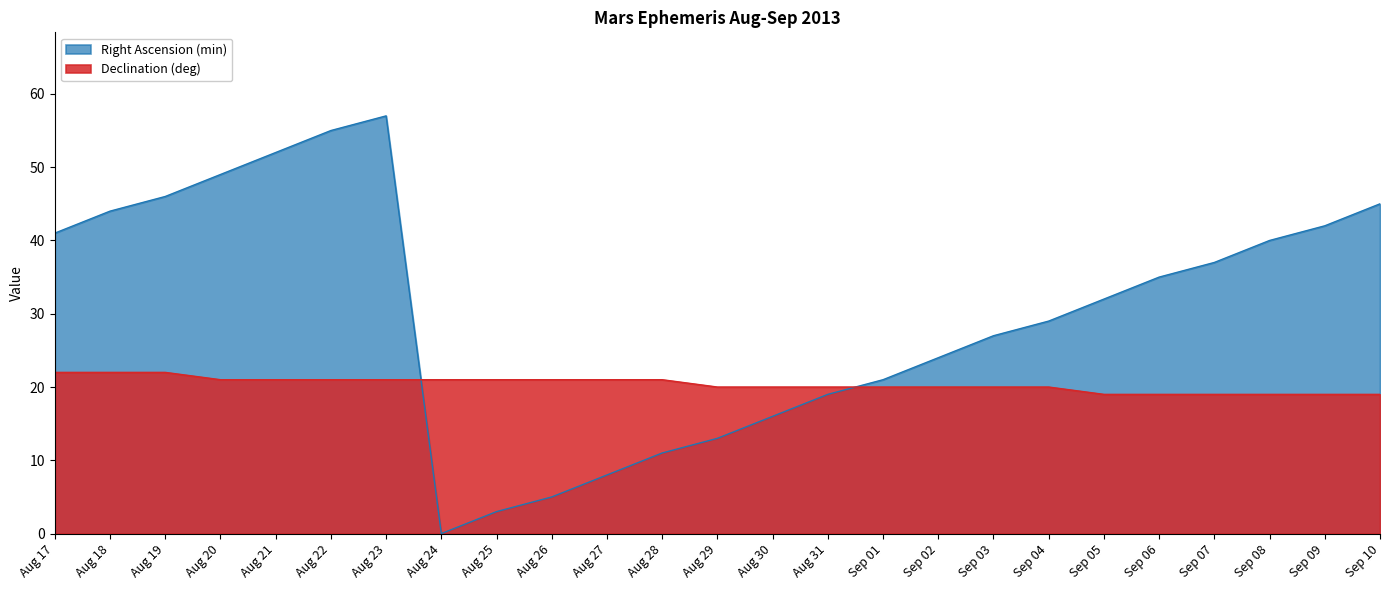

How many values in Right Ascension (min) are above zero?

24